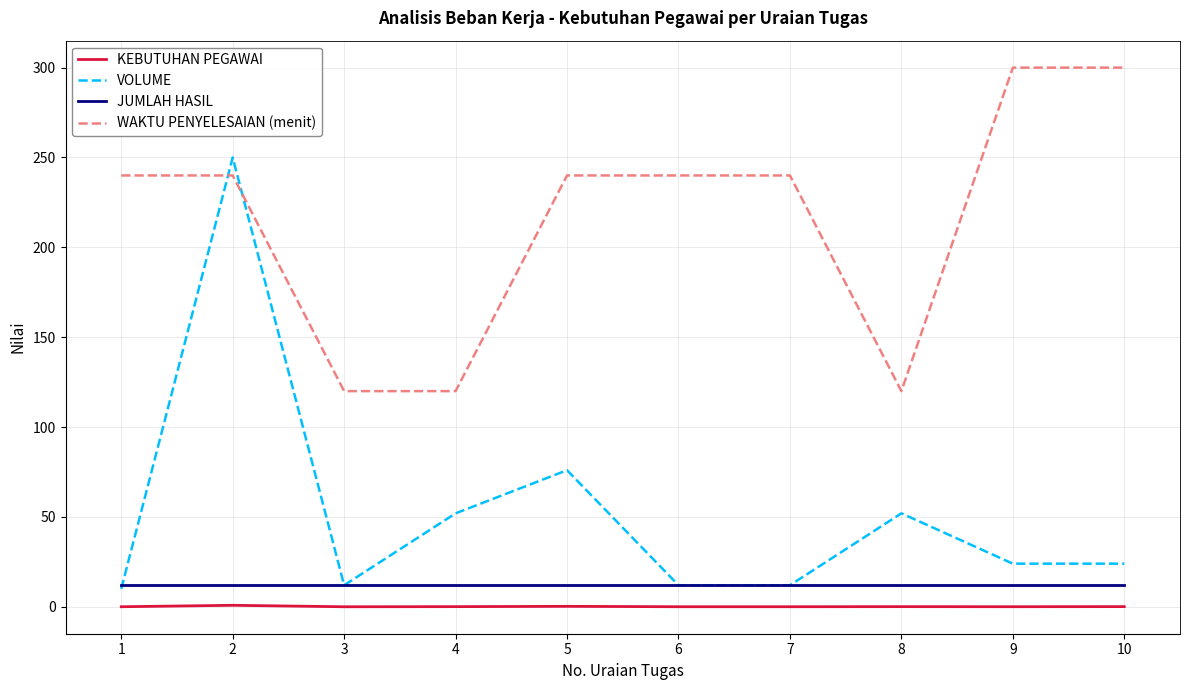

True or false: JUMLAH HASIL and WAKTU PENYELESAIAN (menit) cross at least once.

False